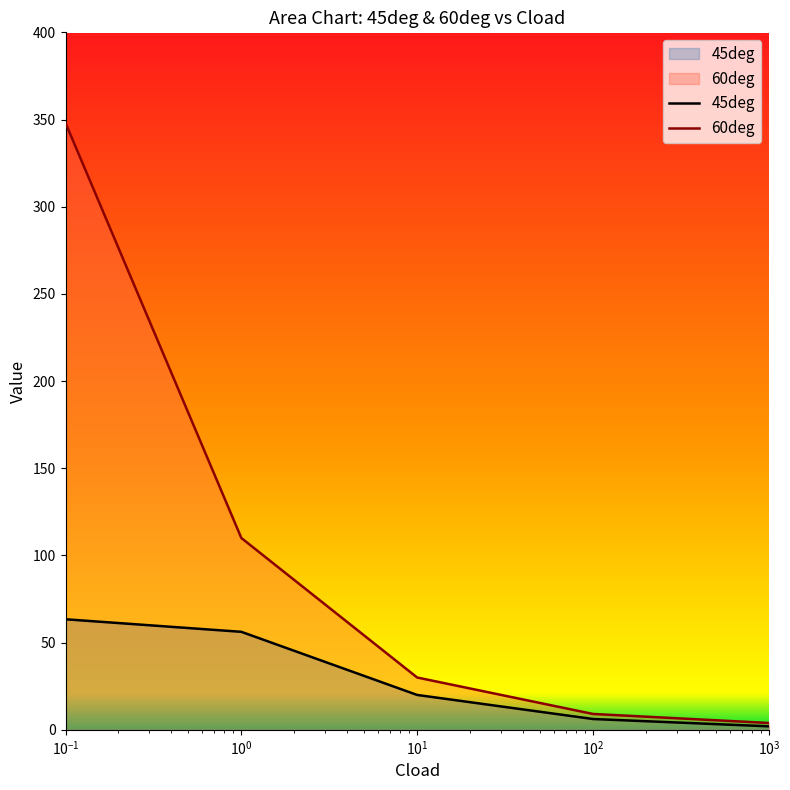

What is the sum of all 45deg values?

147.8